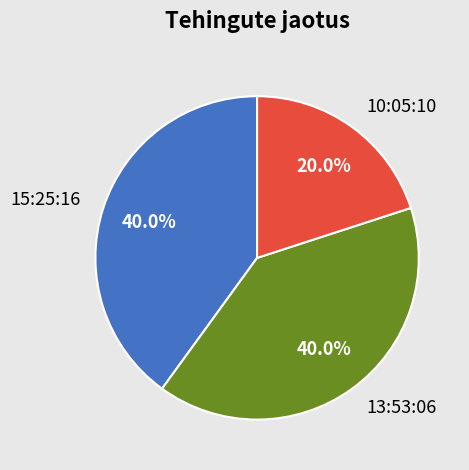

To the nearest percent, what portion does 10:05:10 represent?

20%